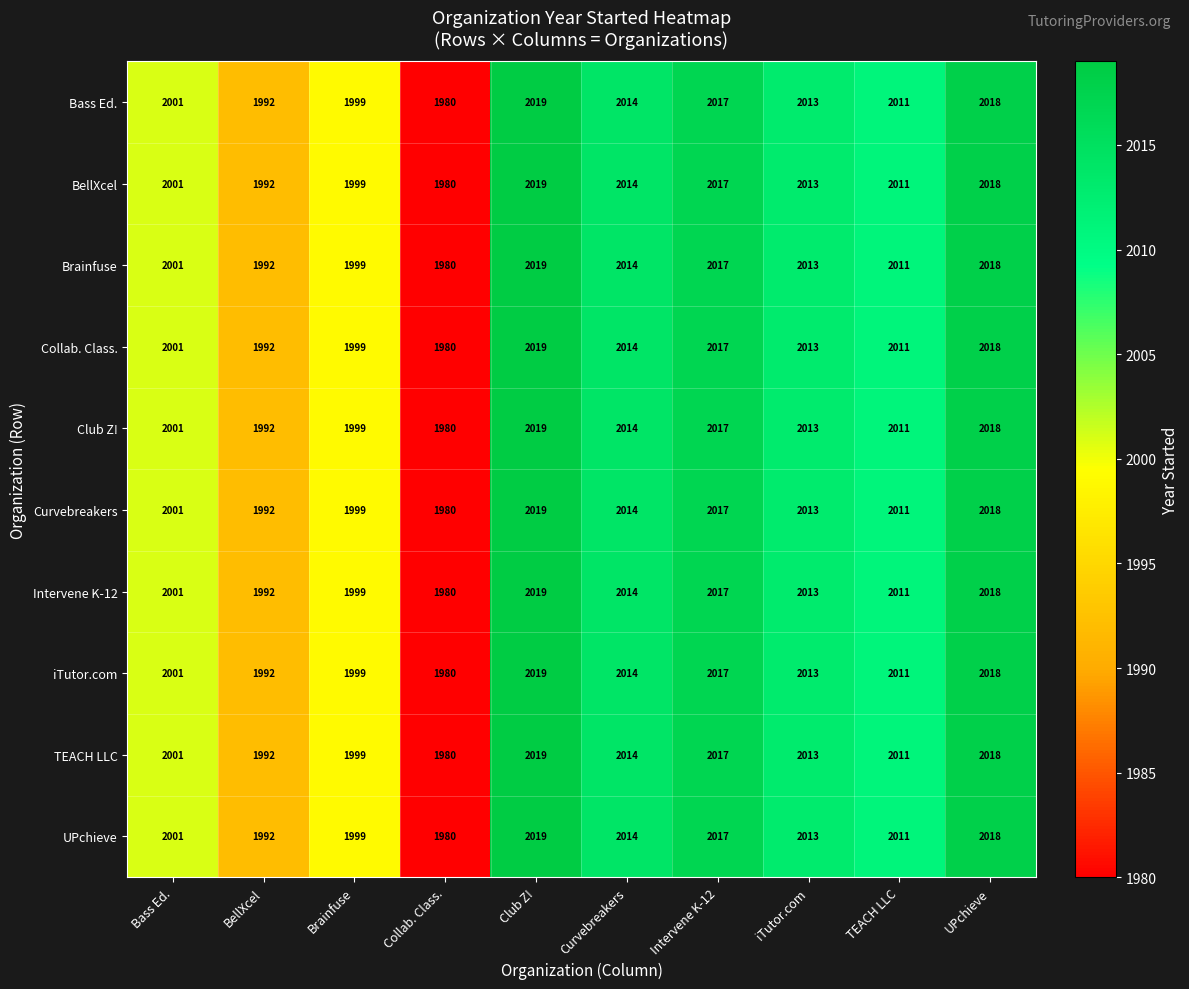

What is the sum of the Intervene K-12 values at iTutor.com and UPchieve?

4031